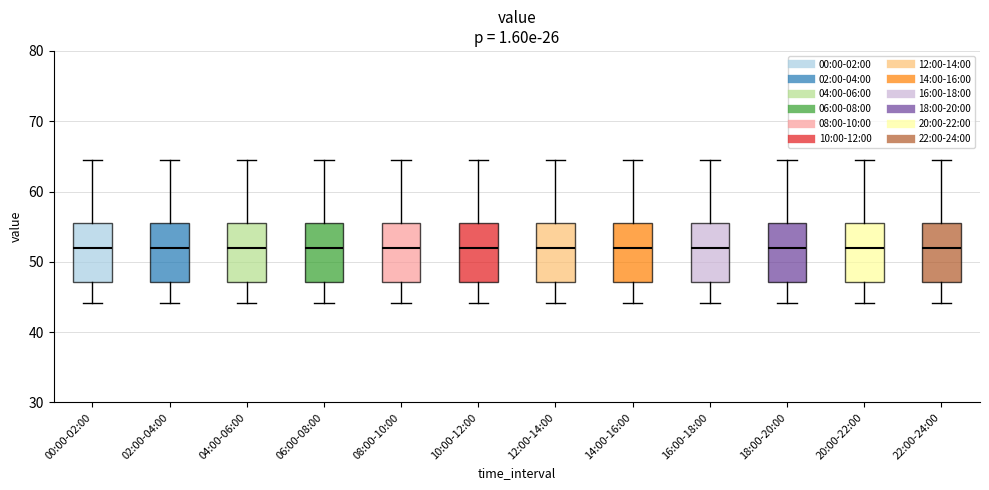

Reading left to right, read every box against the y-axis: the position of its median line, the range the box covers, and the ends of its whiskers. The values are not printed on the chart, so give them approximately, as read against the axis.

00:00-02:00: median 52, box 47 to 56, whiskers 44 to 65
02:00-04:00: median 52, box 47 to 56, whiskers 44 to 65
04:00-06:00: median 52, box 47 to 56, whiskers 44 to 65
06:00-08:00: median 52, box 47 to 56, whiskers 44 to 65
08:00-10:00: median 52, box 47 to 56, whiskers 44 to 65
10:00-12:00: median 52, box 47 to 56, whiskers 44 to 65
12:00-14:00: median 52, box 47 to 56, whiskers 44 to 65
14:00-16:00: median 52, box 47 to 56, whiskers 44 to 65
16:00-18:00: median 52, box 47 to 56, whiskers 44 to 65
18:00-20:00: median 52, box 47 to 56, whiskers 44 to 65
20:00-22:00: median 52, box 47 to 56, whiskers 44 to 65
22:00-24:00: median 52, box 47 to 56, whiskers 44 to 65